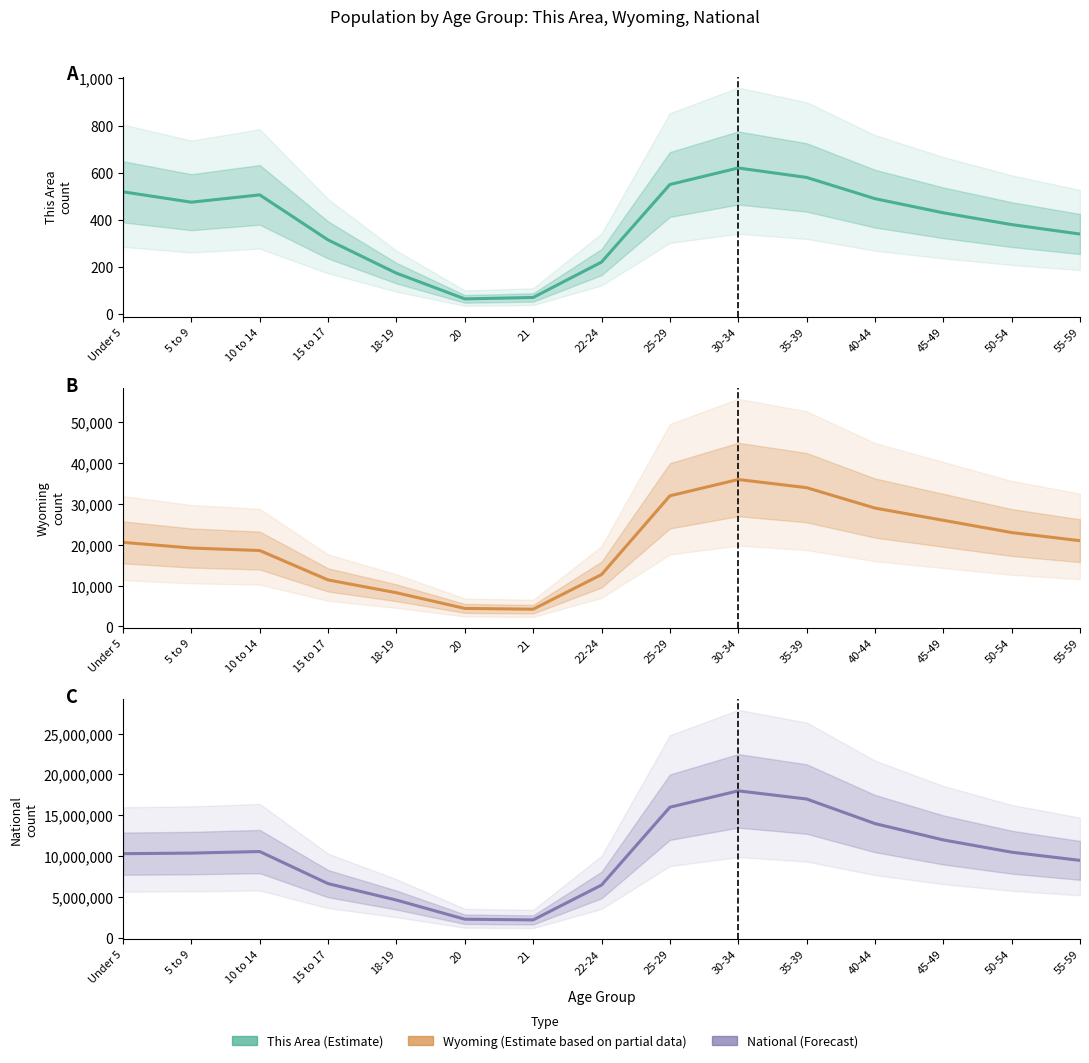

True or false: National and Wyoming intersect in this chart.

False